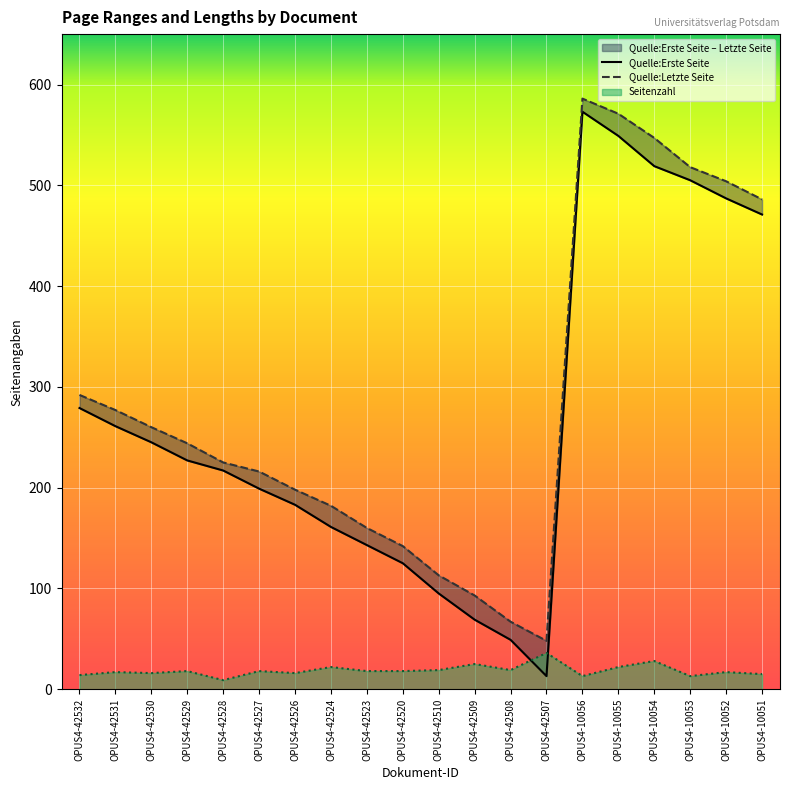

True or false: Seitenzahl has a value of 19 at OPUS4-42510.

True